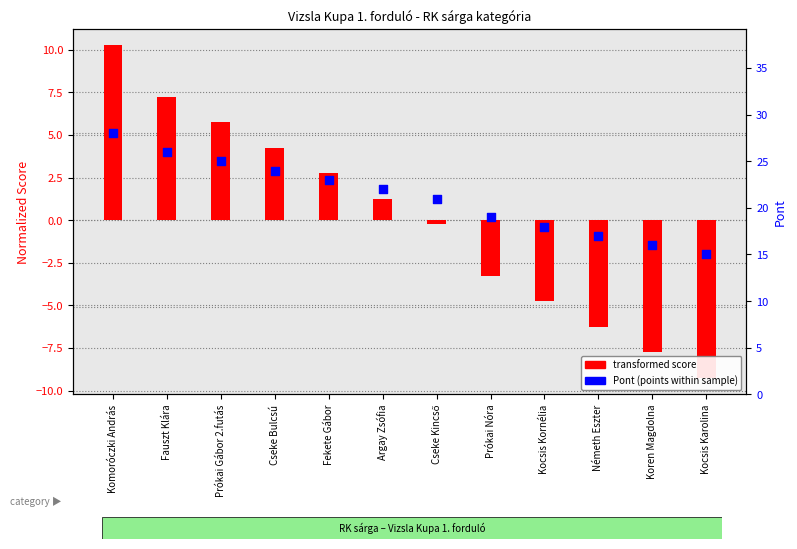

Approximately how many times larger is the value at Argay Zsófia compared to Cseke Kincső?

1.0